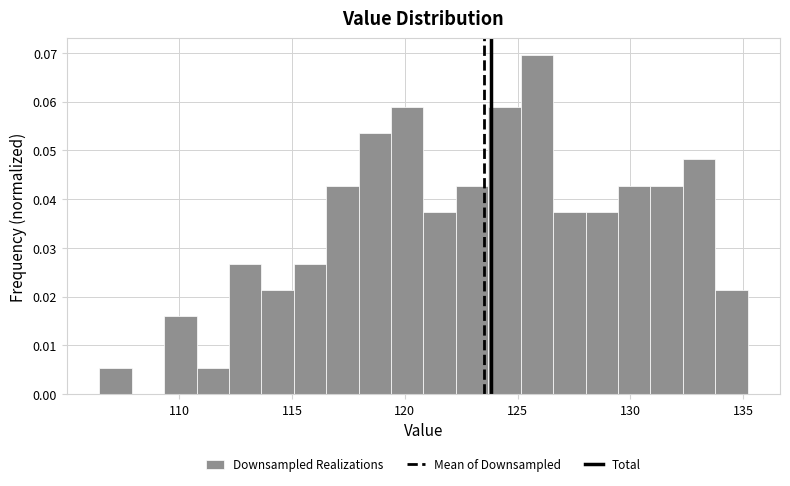

Read against the x-axis, roughly where is the centre of the tallest bar?

126.0